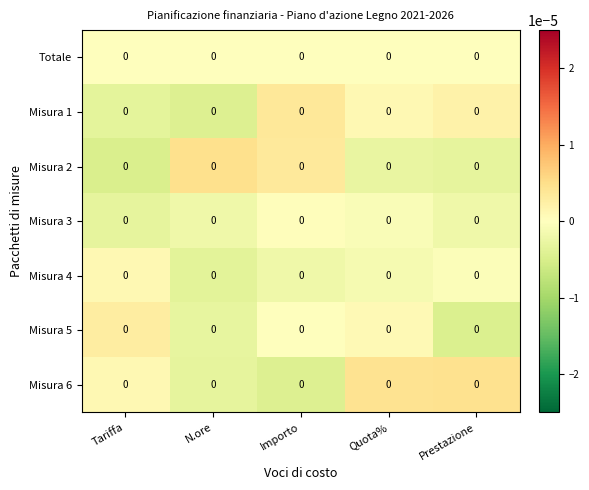

How many data points in Misura 2 are less than 0?

3